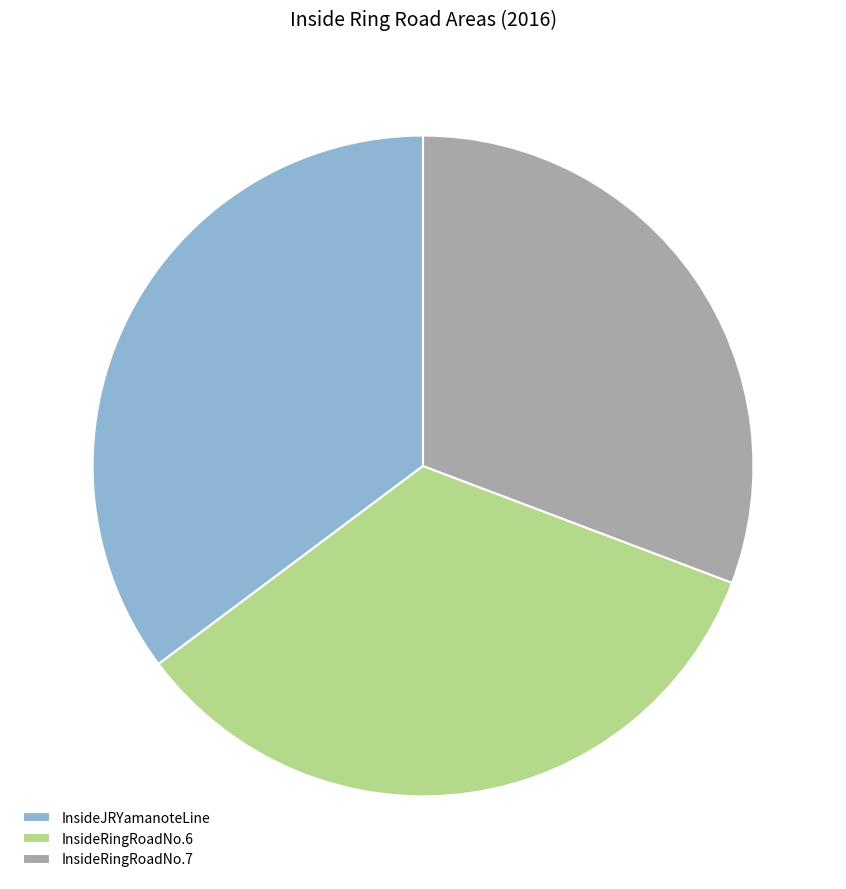

Approximately how many times larger is the value at InsideRingRoadNo.6 compared to InsideRingRoadNo.7?

1.1